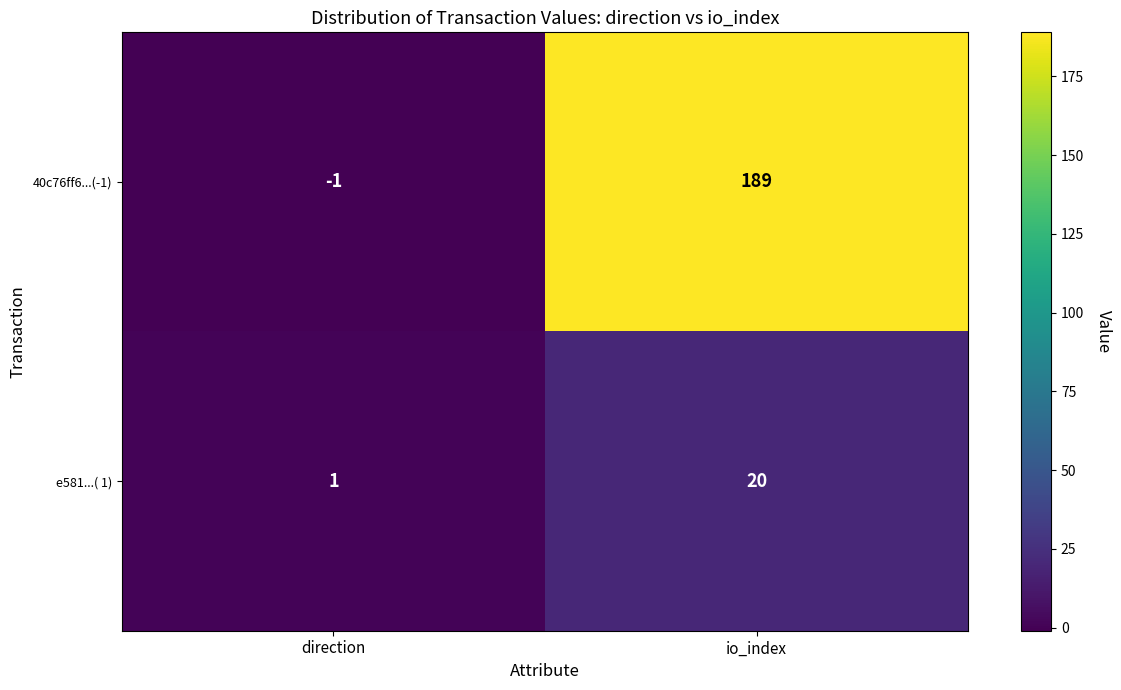

At which label does e581...( 1) reach its peak?

io_index